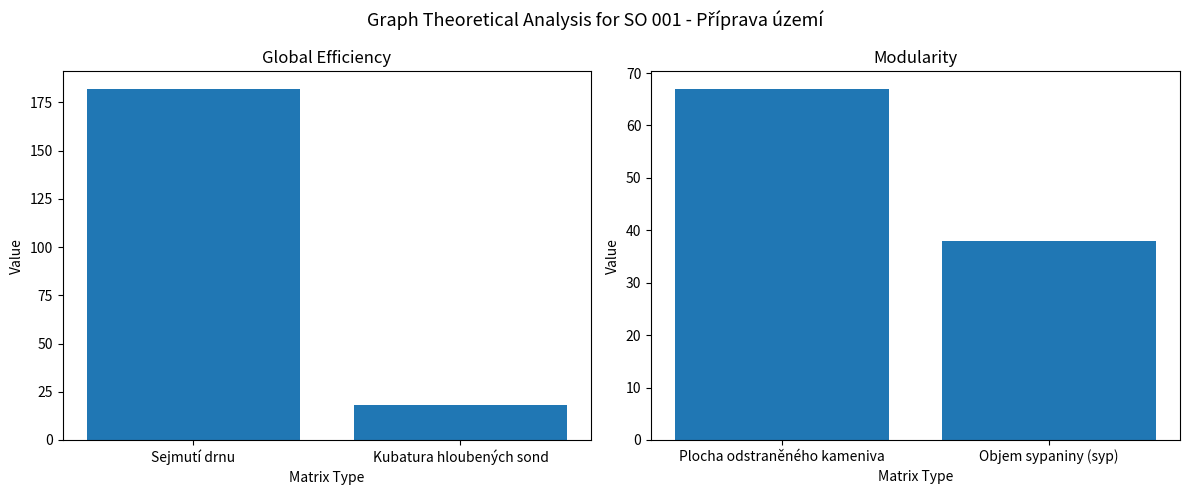

Does the chart contain any negative values?

No